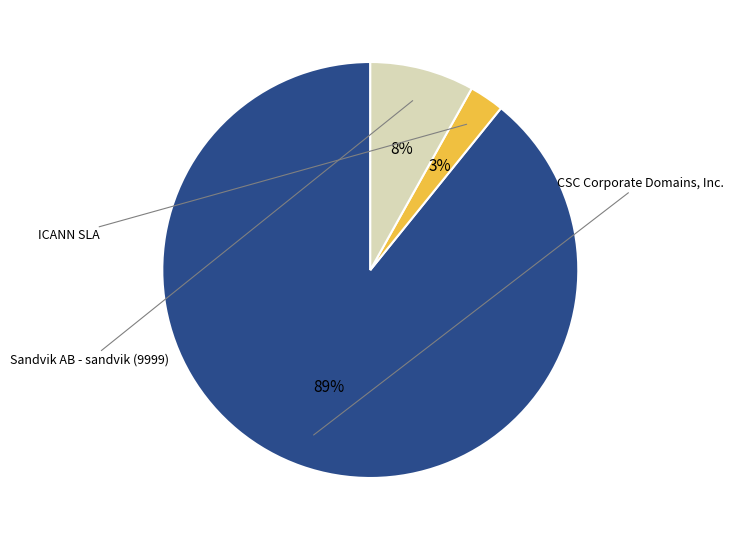

To the nearest percent, what is the difference between the largest and smallest slice percentages?

86%